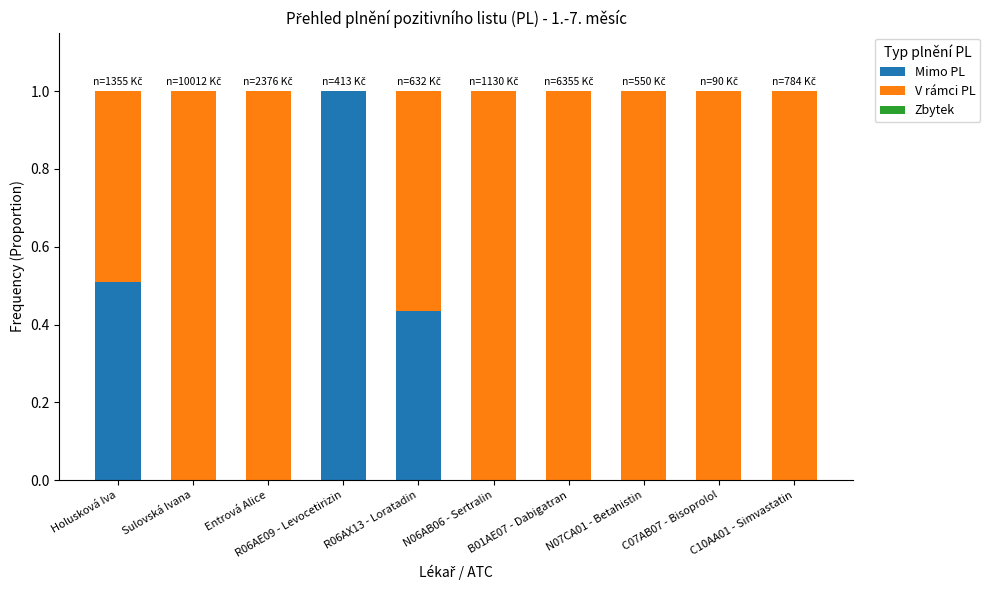

What is the highest value of the Mimo PL series?

1.0